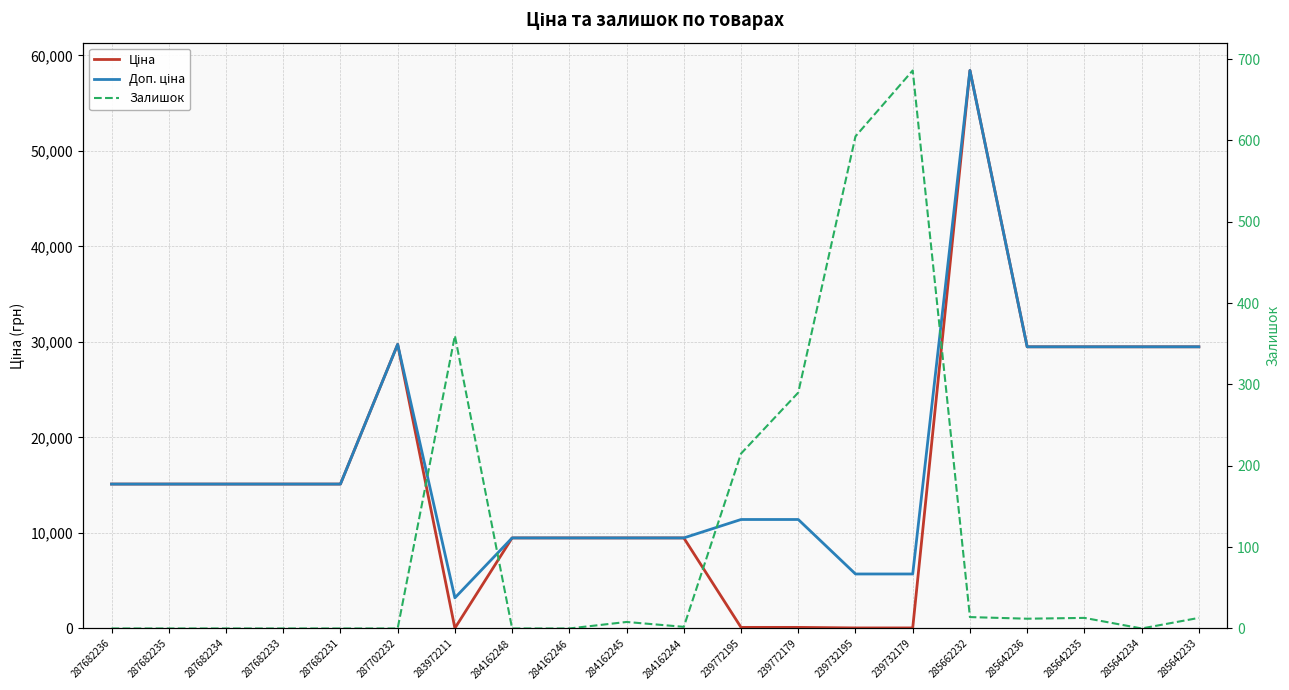

Is it true that Доп. ціна equals 46661.1 at 285642236?

False